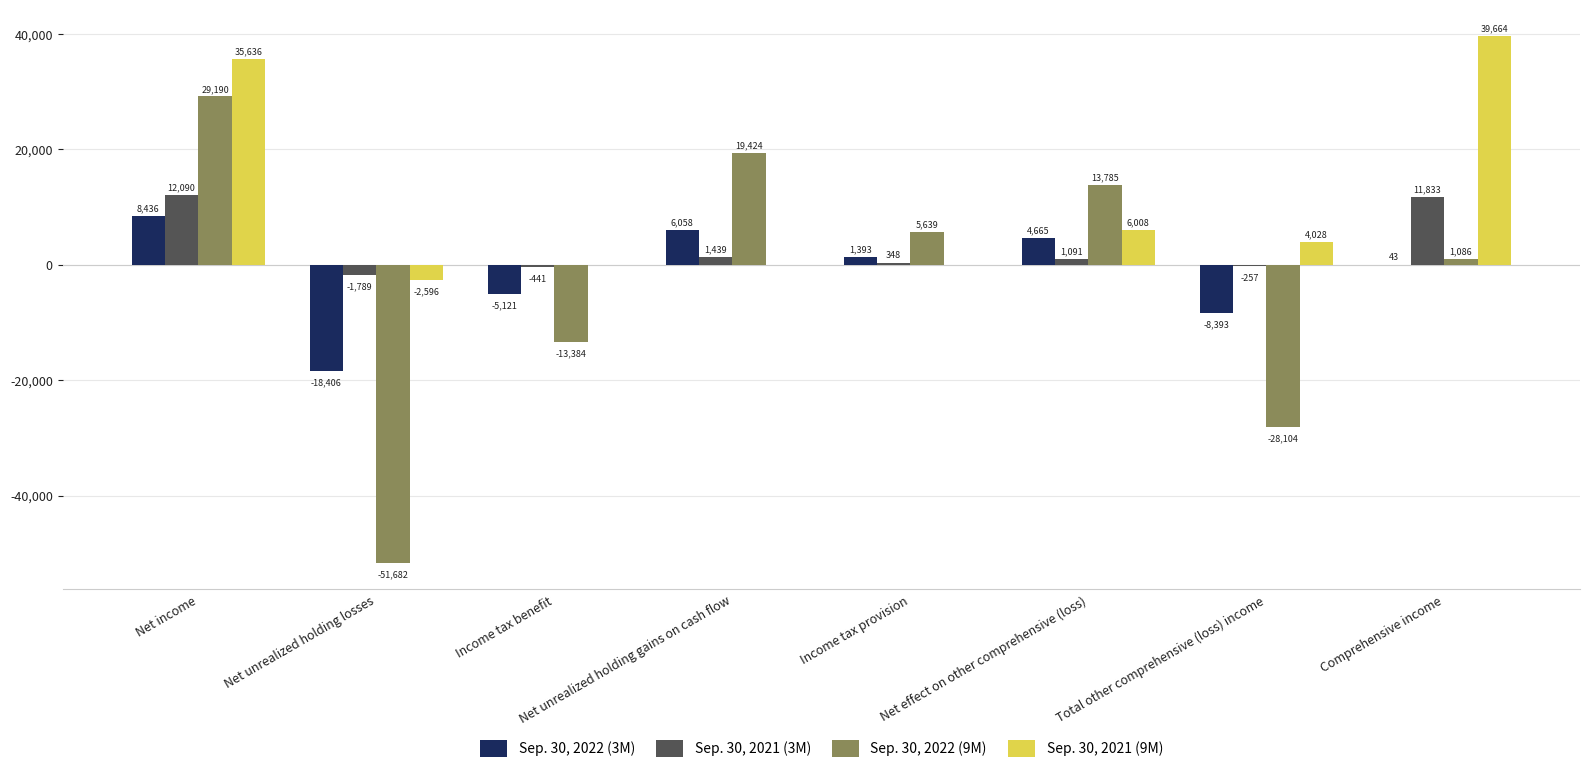

Between Net unrealized holding gains on cash flow and Total other comprehensive (loss) income, which series saw the biggest shift?

Sep. 30, 2022 (9M)